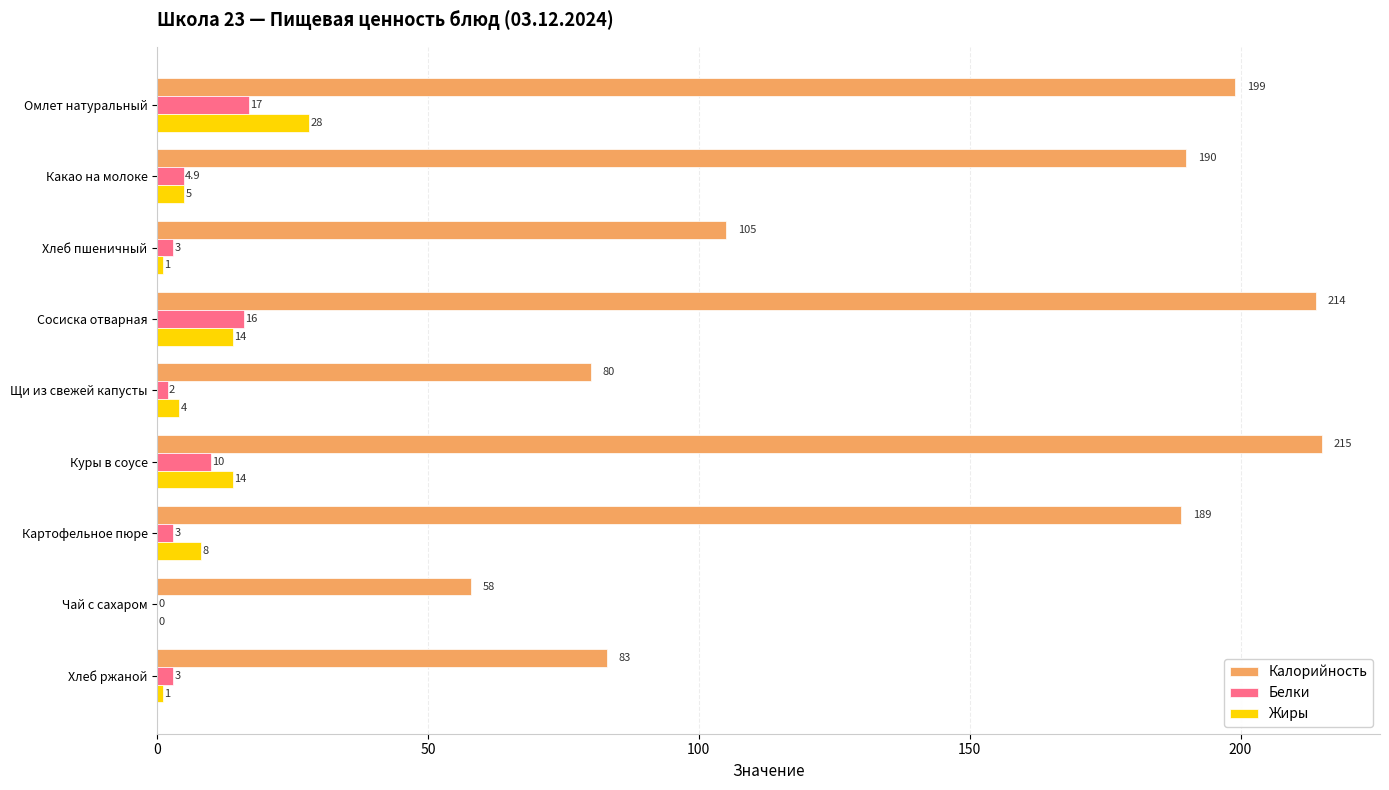

What is the total value across all series at Чай с сахаром?

58.0